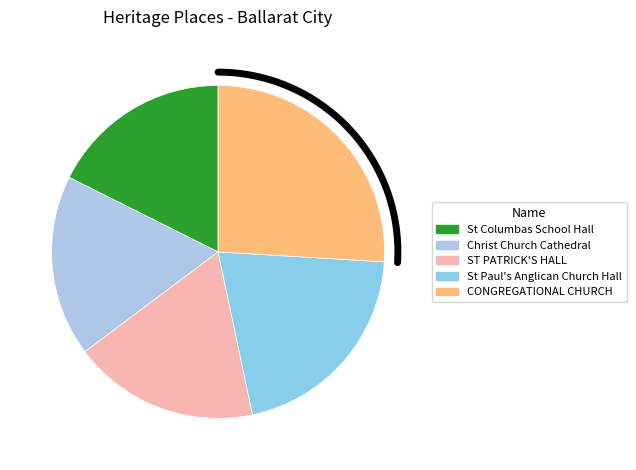

True or false: CONGREGATIONAL CHURCH (FORMER) accounts for 26% of the total.

True